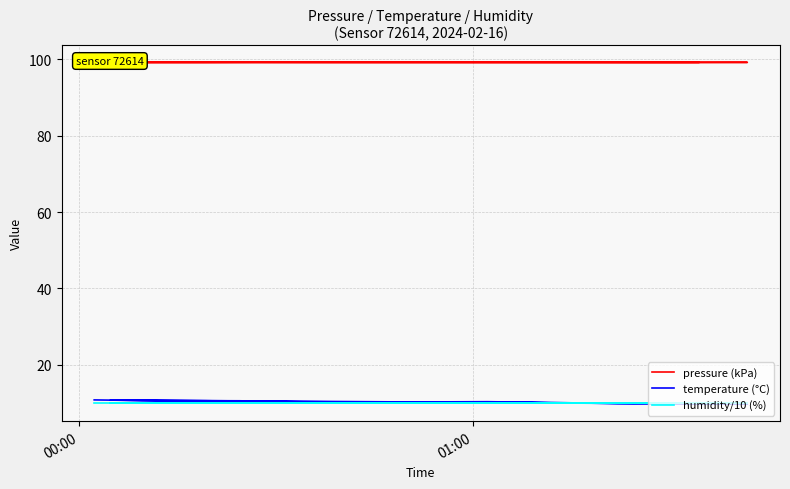

What is the minimum value shown in the chart?

9.7